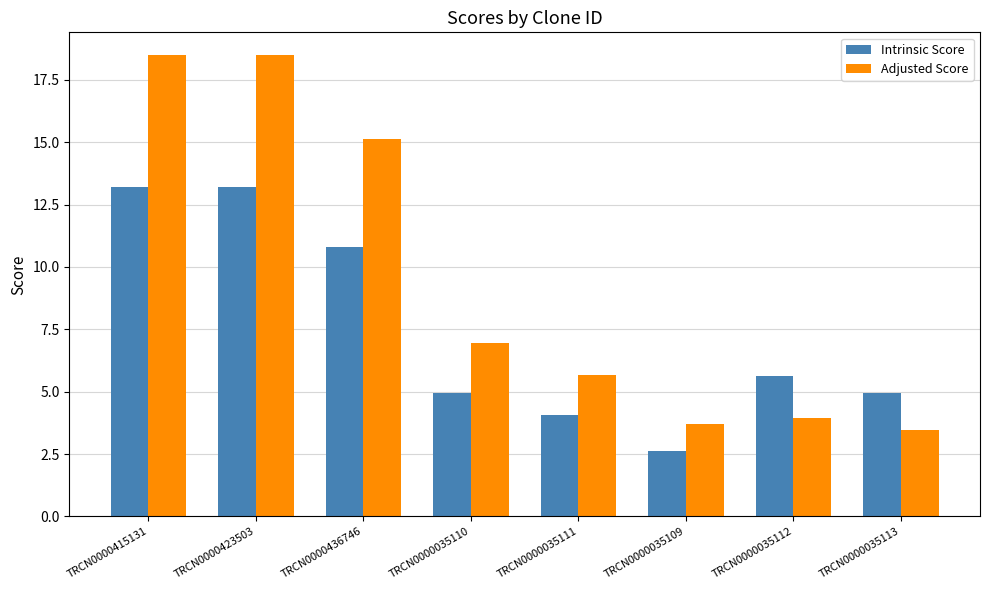

What are all the series names shown in the legend?

Intrinsic Score, Adjusted Score